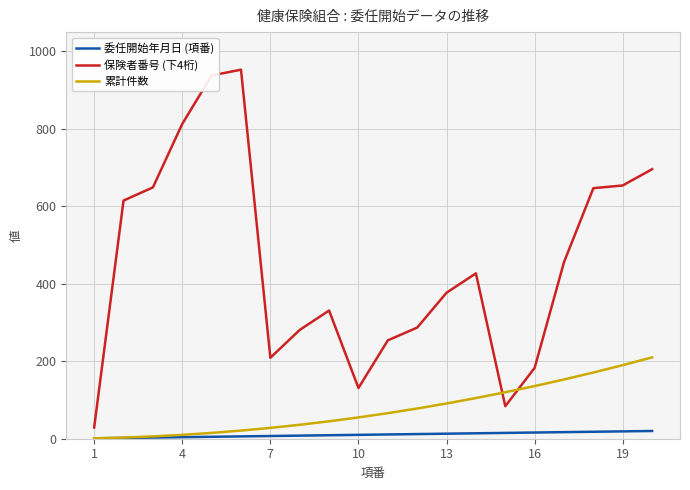

Which series has the largest range (max minus min)?

保険者番号 (下4桁)